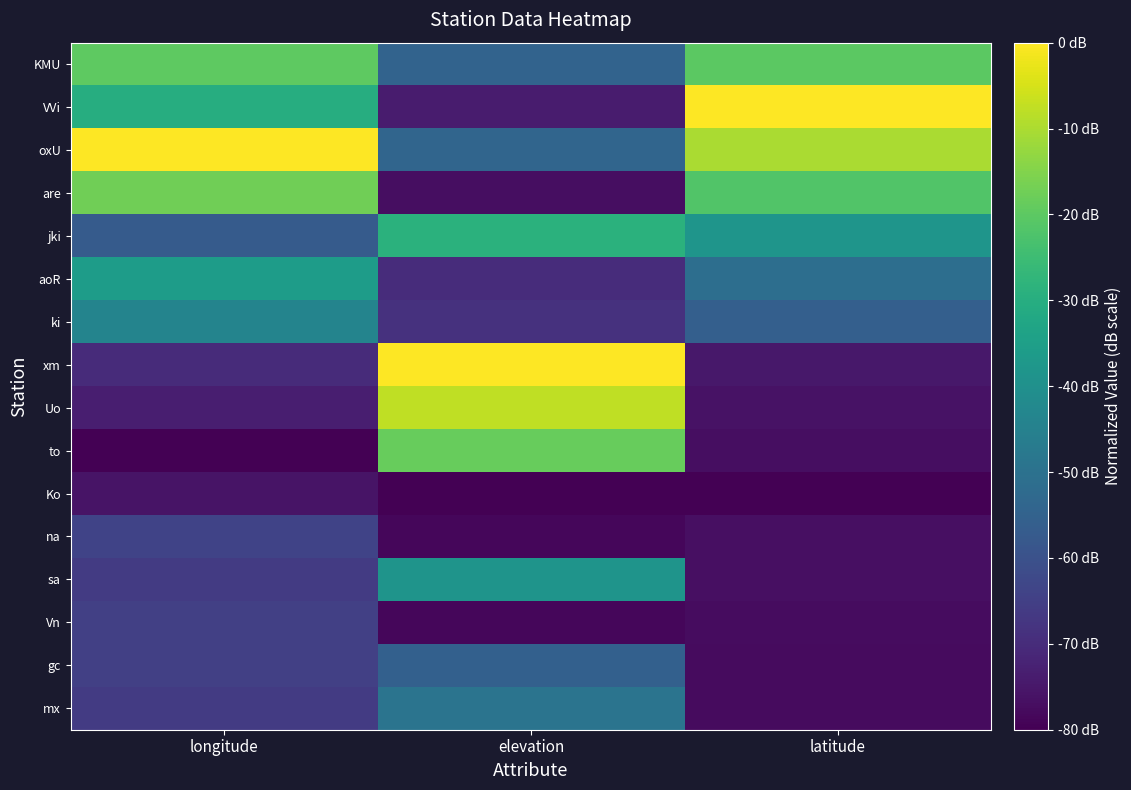

Reading right to left, what are all the values shown in this chart?

KMU: latitude=-20.0	elevation=-54.6	longitude=-19.7
VVi: latitude=0.0	elevation=-73.8	longitude=-30.0
oxU: latitude=-10.1	elevation=-53.8	longitude=0.0
are: latitude=-21.8	elevation=-76.9	longitude=-17.5
jki: latitude=-38.4	elevation=-28.9	longitude=-57.1
aoR: latitude=-51.2	elevation=-70.0	longitude=-35.9
ki: latitude=-55.9	elevation=-68.5	longitude=-43.9
xm: latitude=-74.8	elevation=0.0	longitude=-70.0
Uo: latitude=-76.1	elevation=-7.7	longitude=-73.4
to: latitude=-77.1	elevation=-18.5	longitude=-80.0
Ko: latitude=-80.0	elevation=-80.0	longitude=-75.7
na: latitude=-76.7	elevation=-78.5	longitude=-64.0
sa: latitude=-76.7	elevation=-38.5	longitude=-65.9
Vn: latitude=-77.2	elevation=-78.5	longitude=-64.8
gc: latitude=-77.5	elevation=-55.4	longitude=-64.8
mx: latitude=-77.6	elevation=-49.2	longitude=-66.1